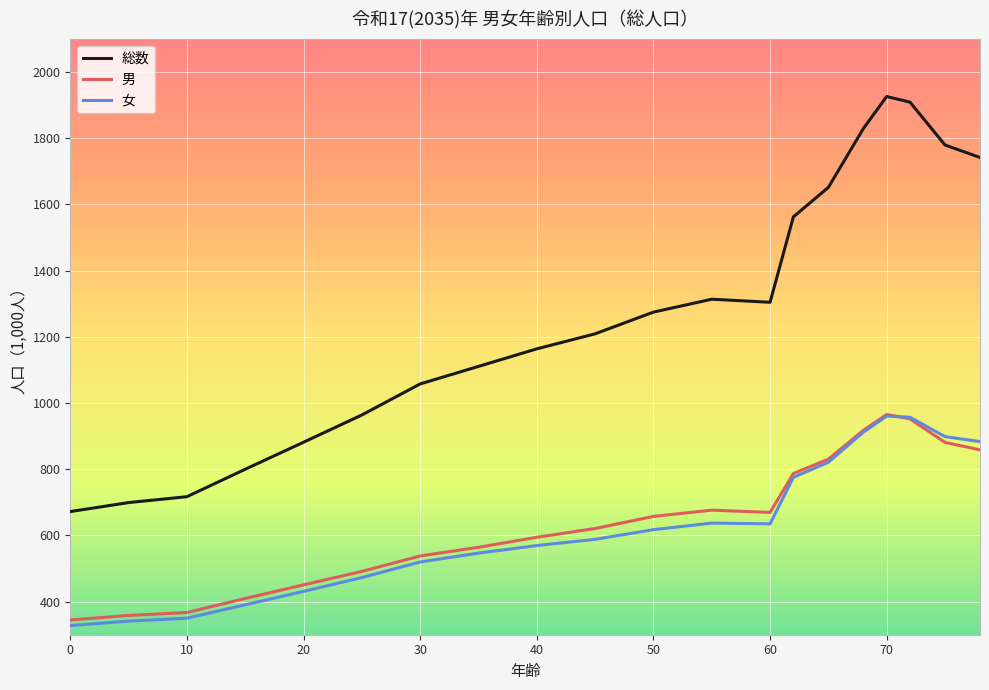

At how many categories does at least one series exceed 1619?

6